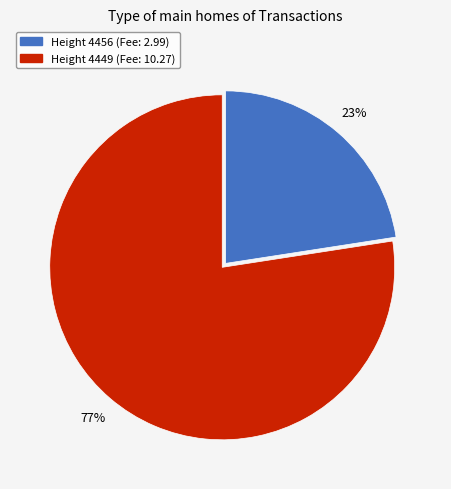

Is there a majority slice in this chart?

Yes